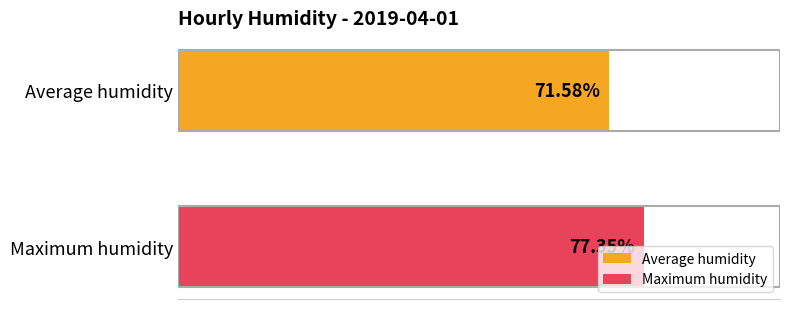

Rank the series by their maximum value, from lowest to highest.

Average humidity, Maximum humidity